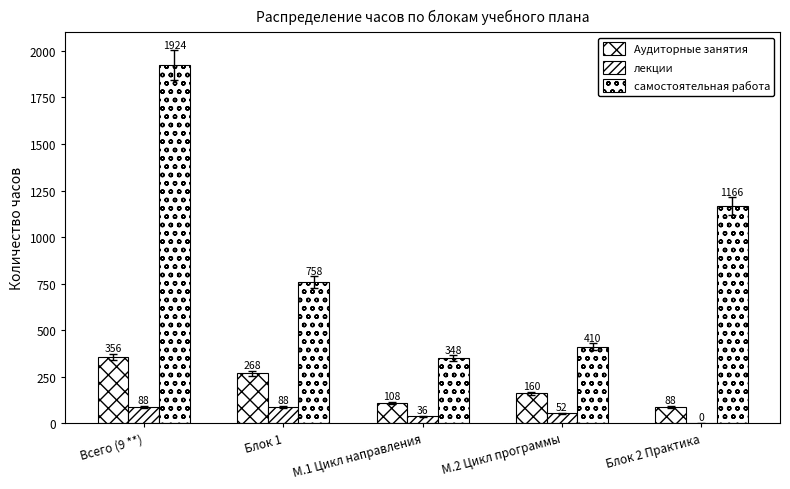

Are the bars grouped side by side (vs. stacked)?

Yes